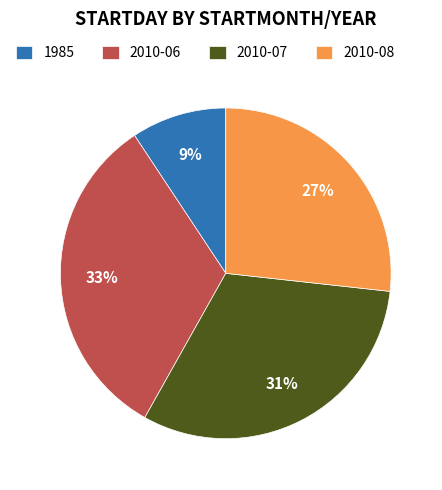

How many segments does this pie chart have?

4